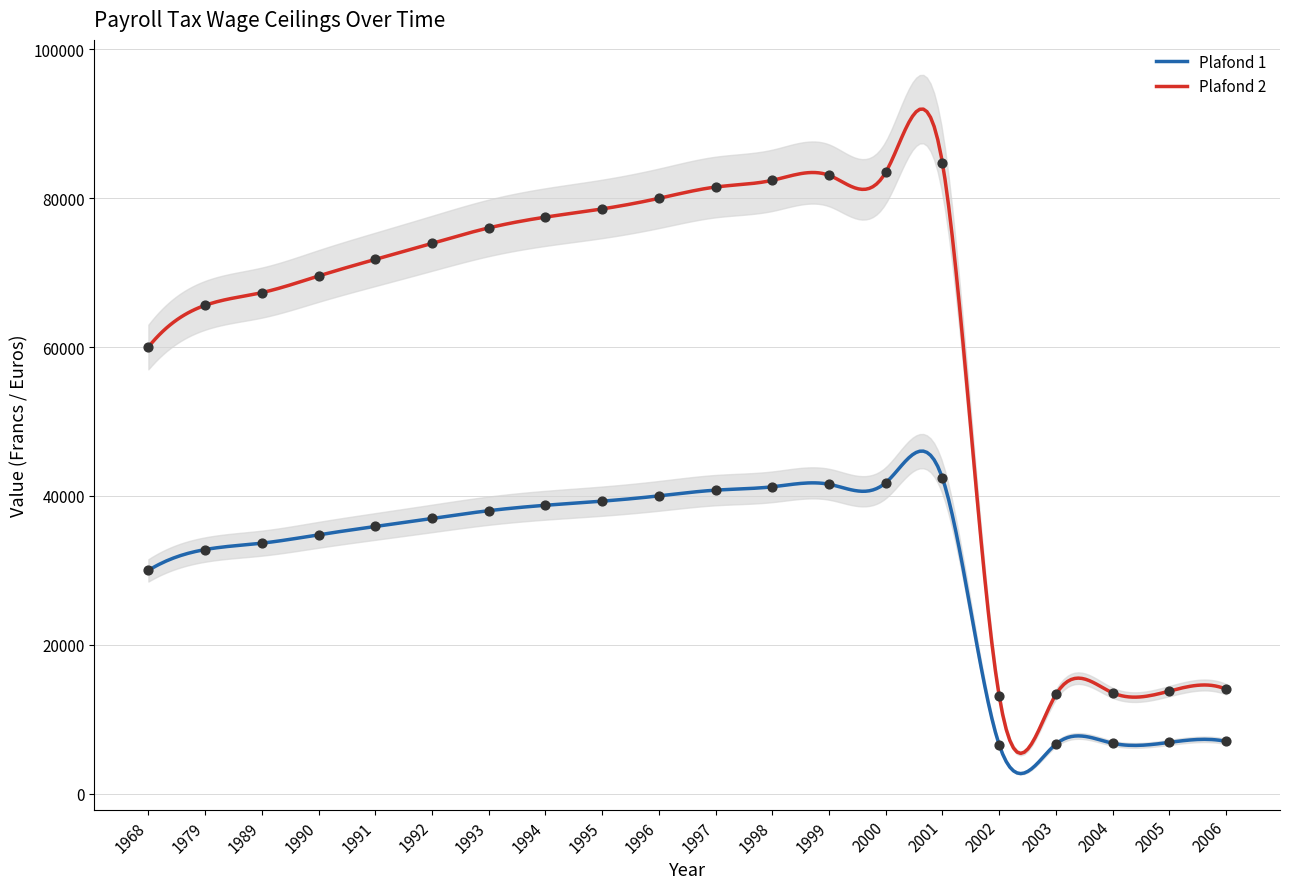

Is the value of Plafond 1 at 1997 greater than the value of Plafond 2 at 2000?

No